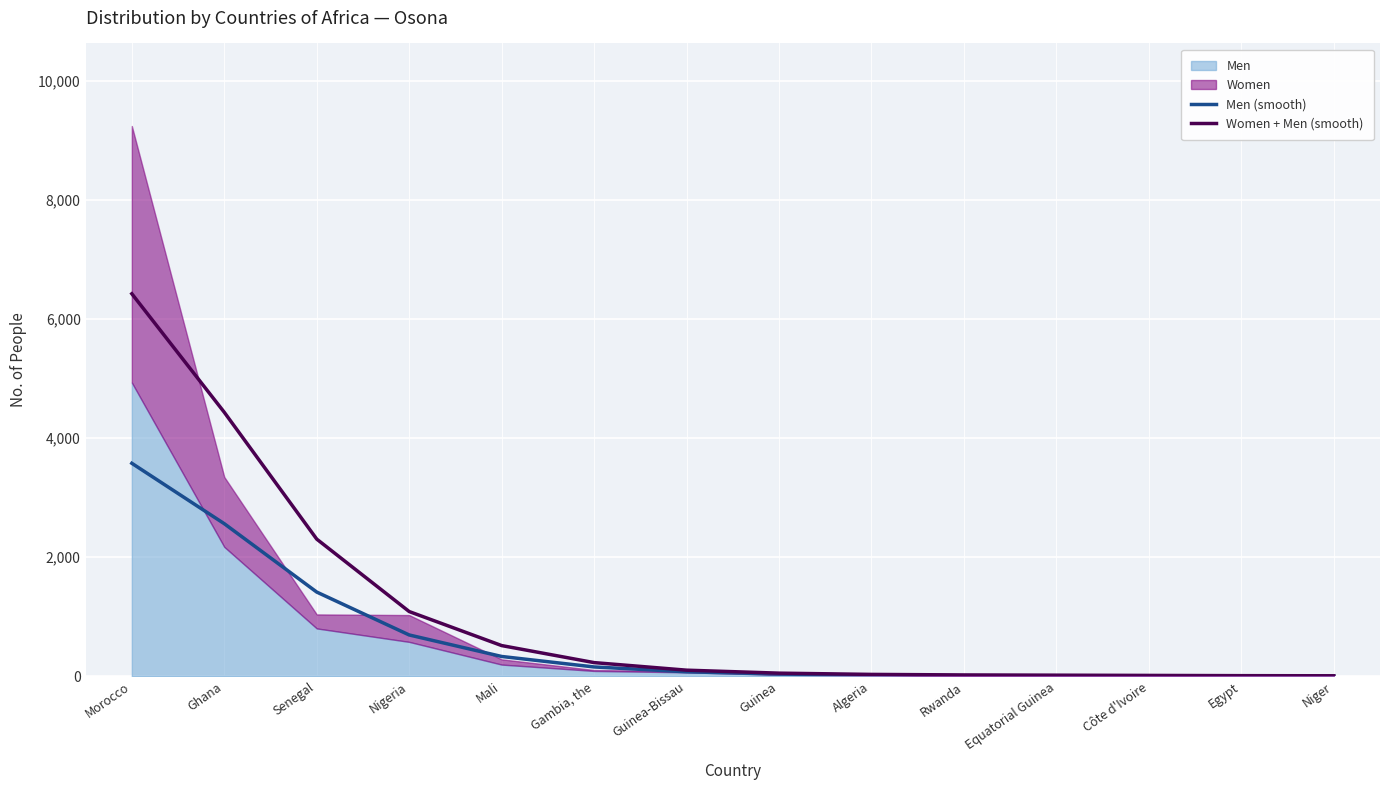

What is the maximum value for Women + Men (smooth)?

6423